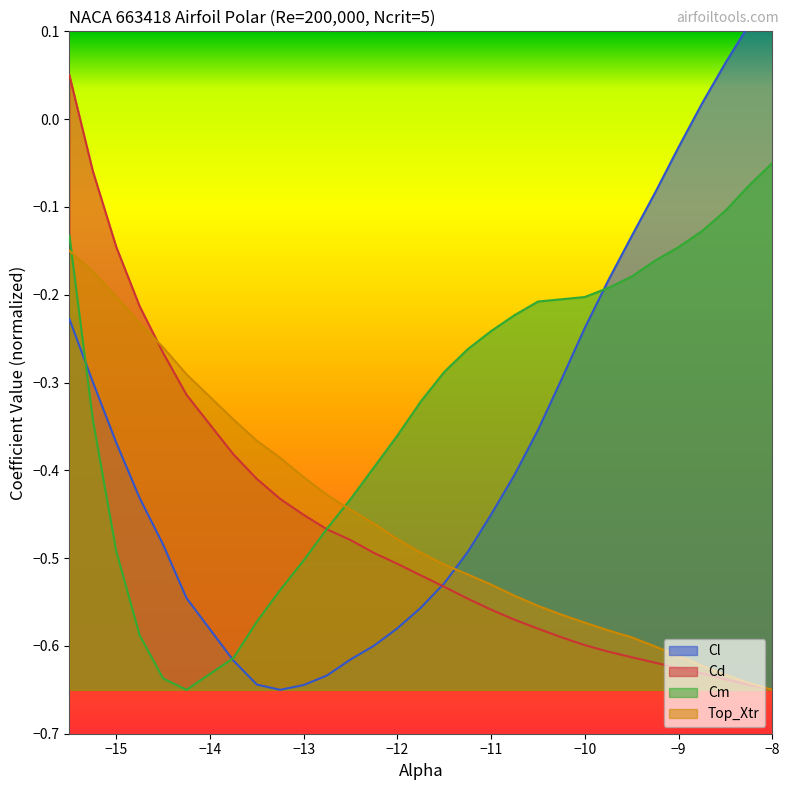

Which category has the highest value in the Cm series?

−8